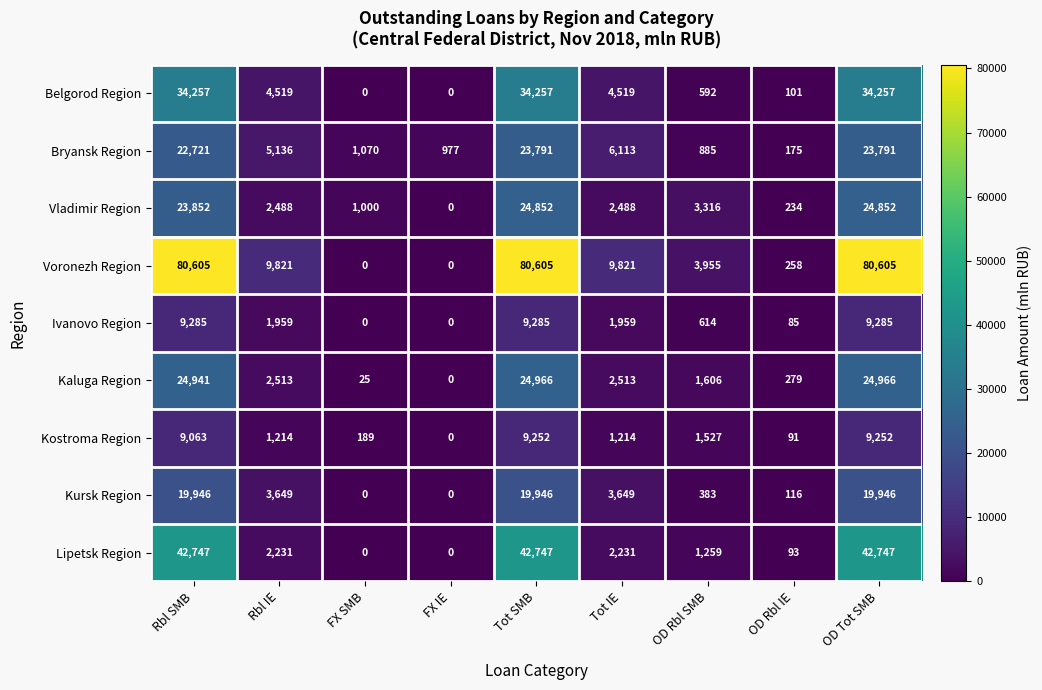

Which series has the widest spread of values?

Voronezh Region